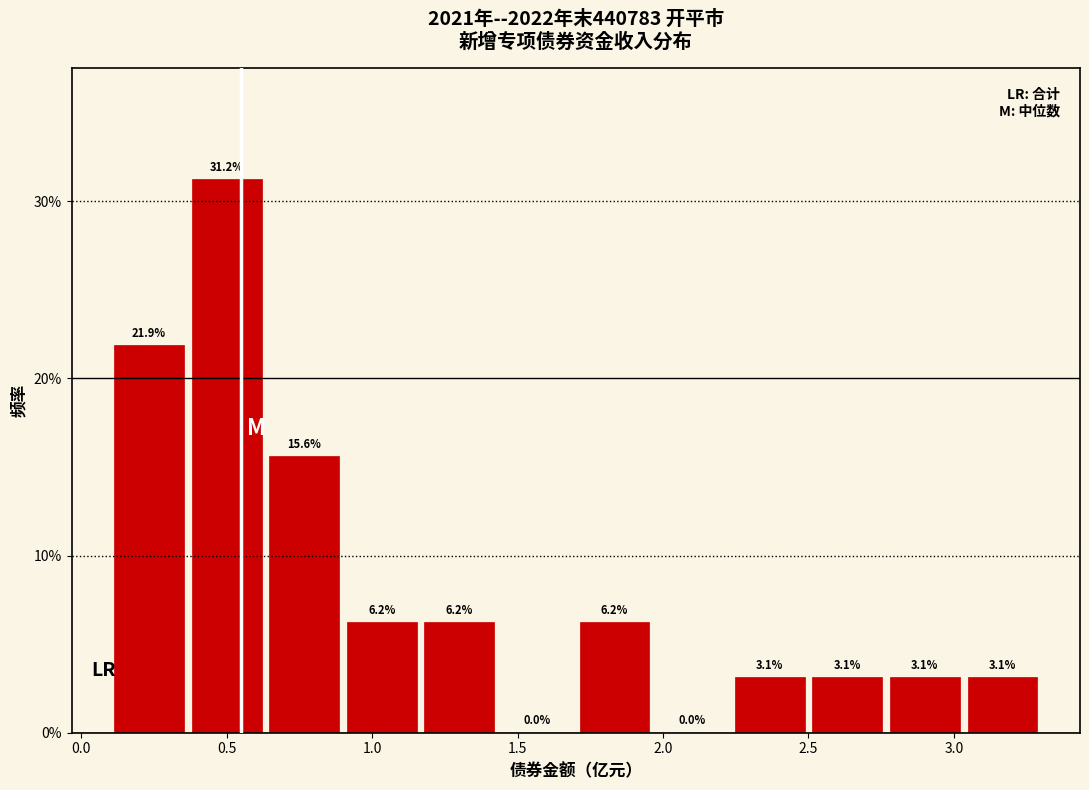

How tall is the bar that spans 0.65 to 0.90 on the x-axis? The bar edges are not printed on the chart, so give them approximately, as read against the axis.

15.6